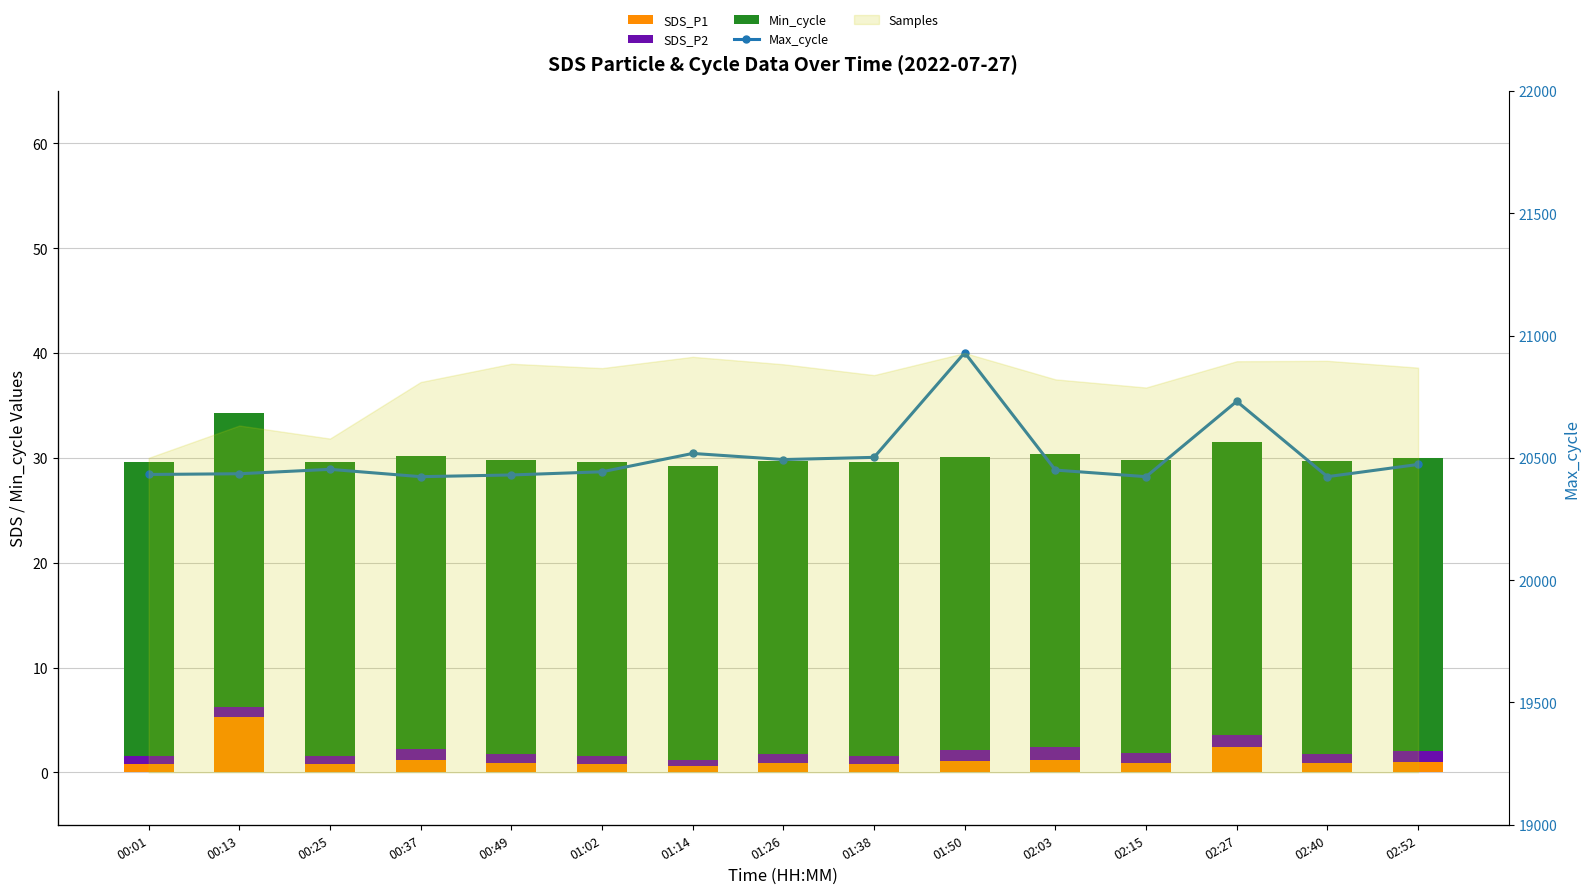

How many groups of bars are there?

15